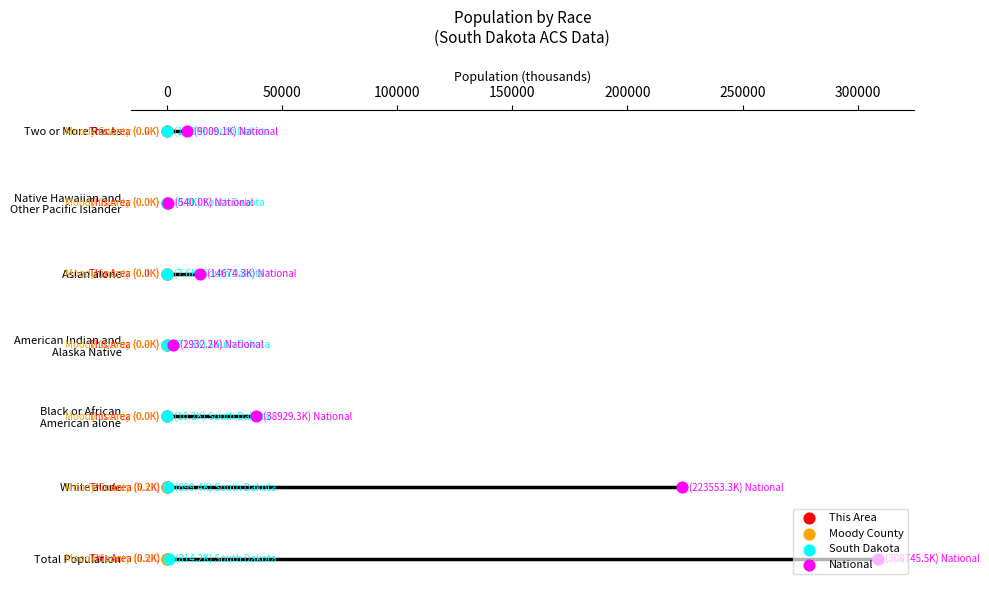

Is the value of Moody County at 0 greater than the value of This Area at 250000?

No